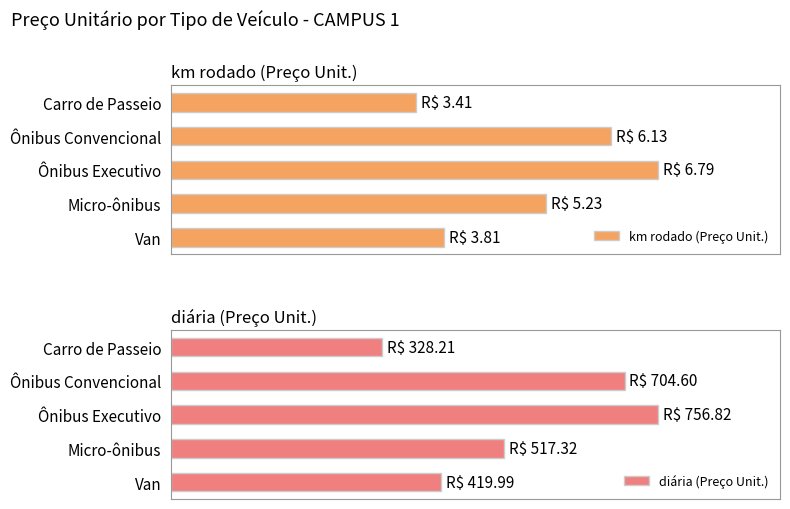

What is the difference between the highest and lowest values at Carro de Passeio?

324.8